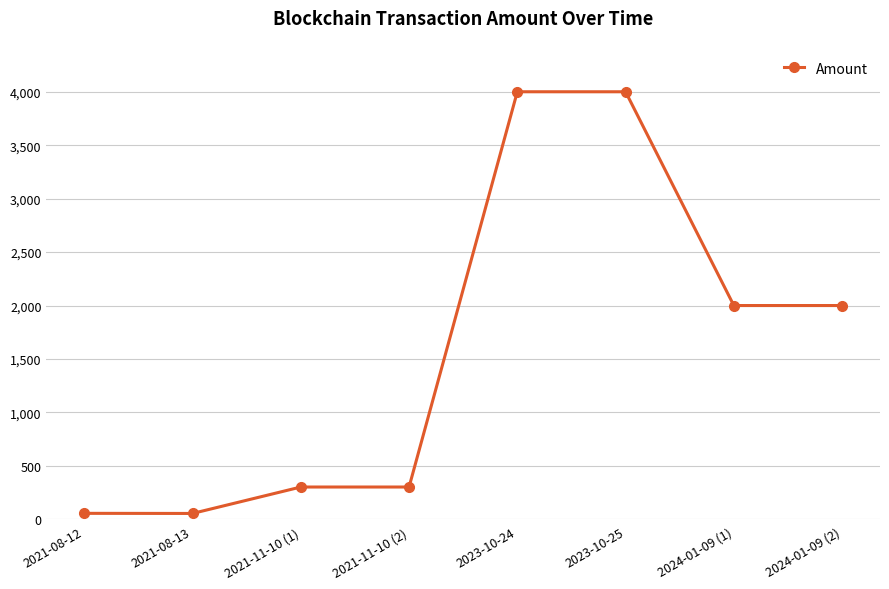

Between 2021-11-10 (1) and 2024-01-09 (1), which is larger?

2024-01-09 (1)